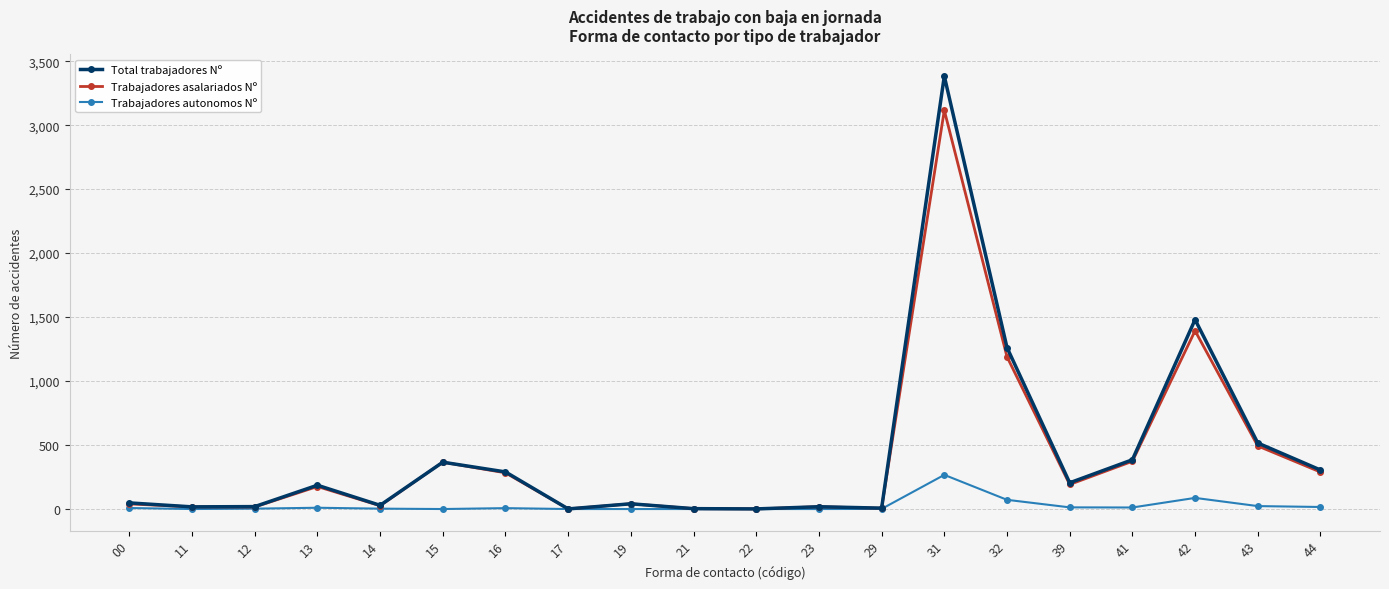

The Total trabajadores Nº series shows 290 at 16. True or false?

True